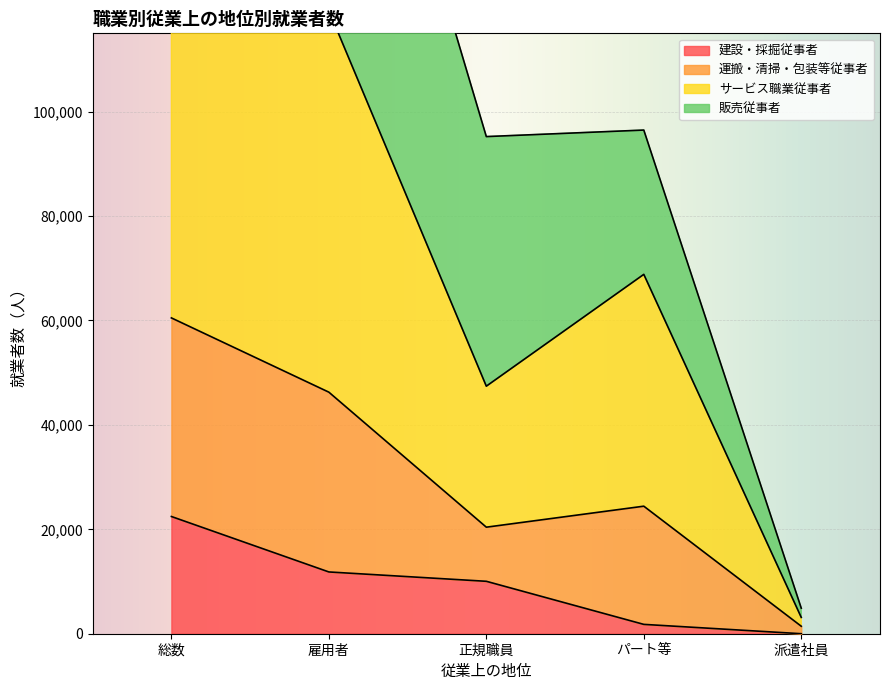

Reading right to left, extract all data points from this chart.

建設・採掘従事者: 1	1790	10041	11832	22452
運搬・清掃・包装等従事者: 3123	68833	47416	119372	153378
サービス職業従事者: 1433	24428	20407	46268	60492
販売従事者: 4889	96471	95222	196582	254975